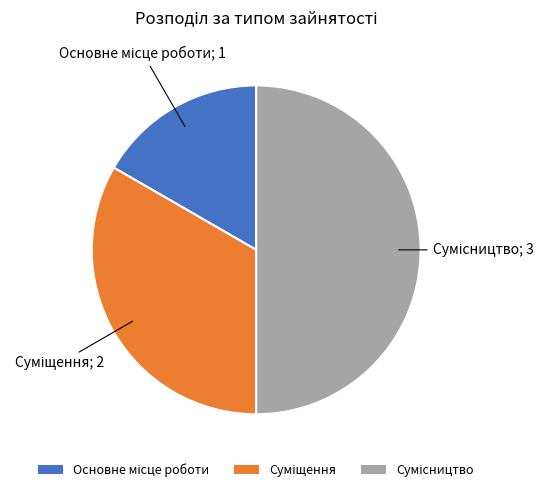

How many segments does this pie chart have?

3